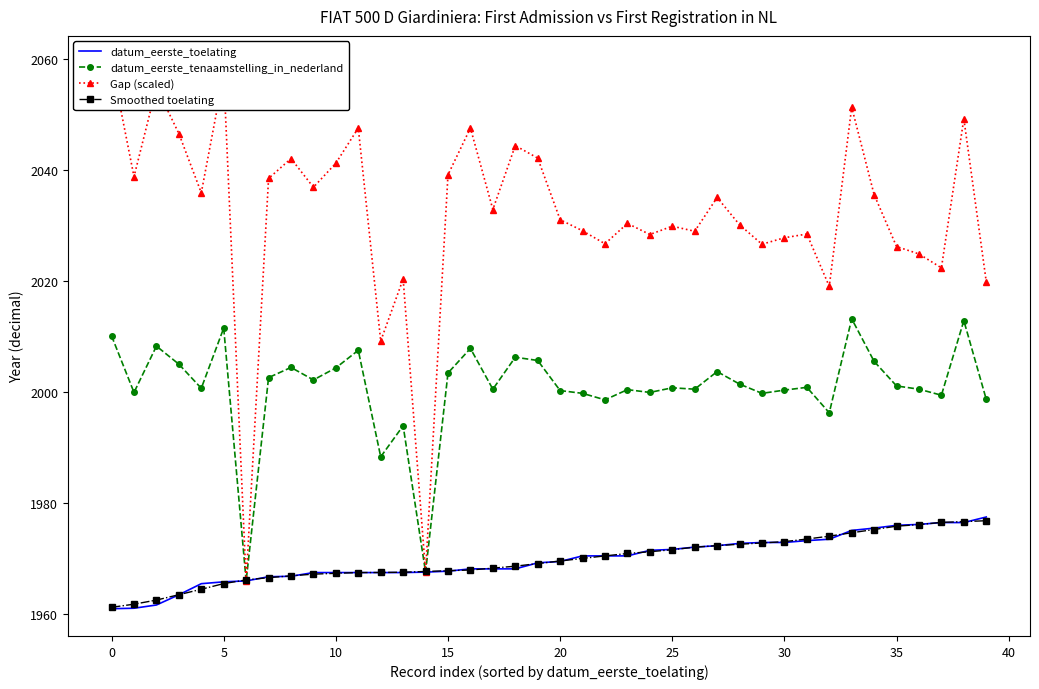

True or false: Gap (scaled) and datum_eerste_toelating cross at least once.

False